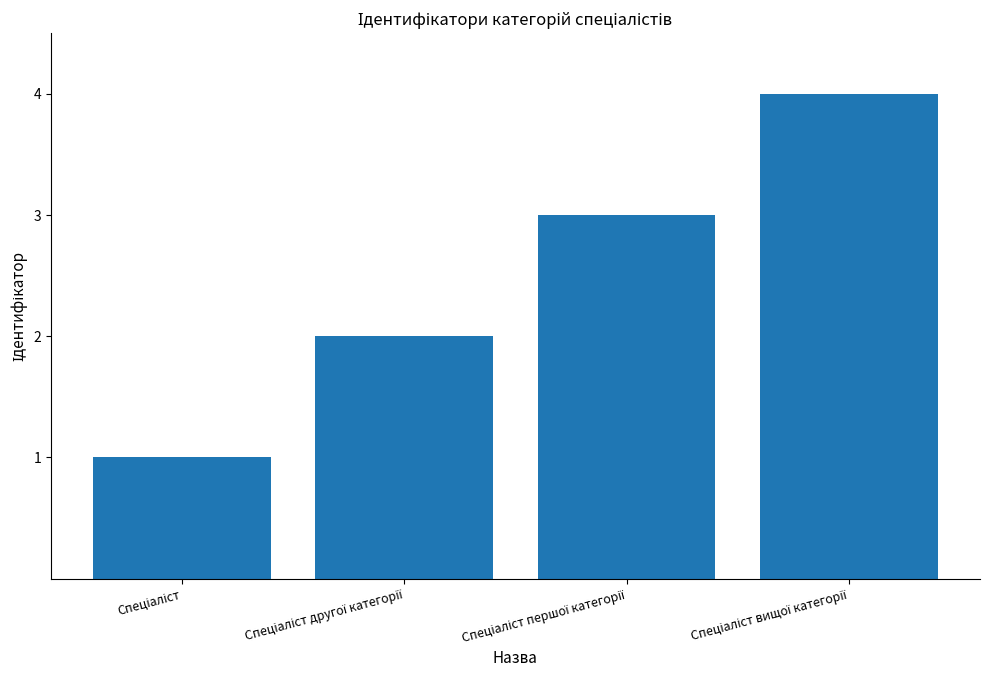

What is the sum of all values?

10